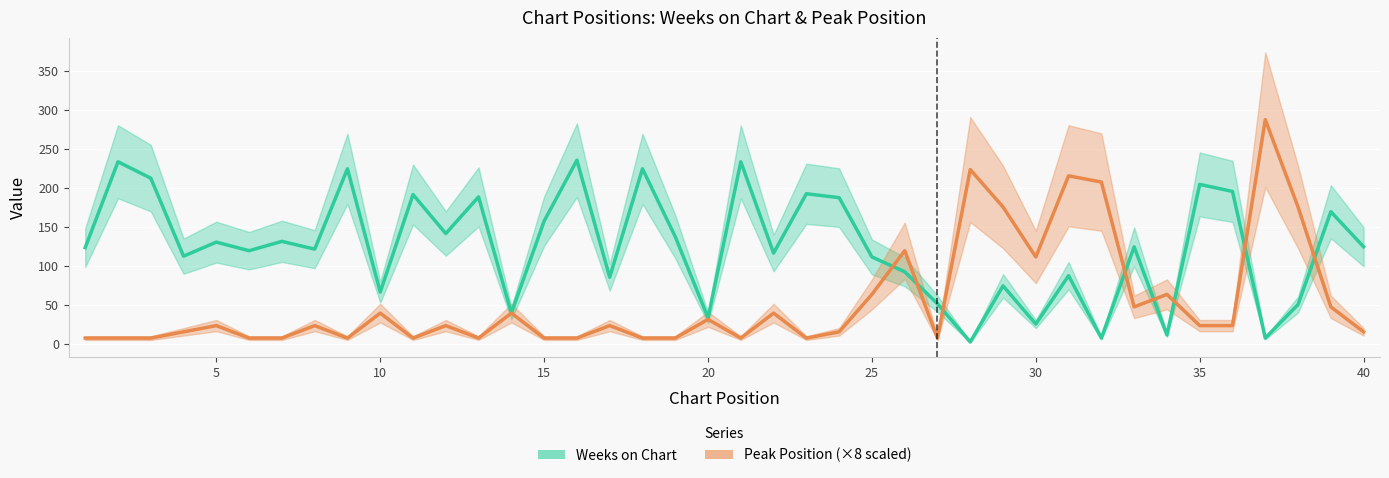

How many distinct data groups are displayed?

2